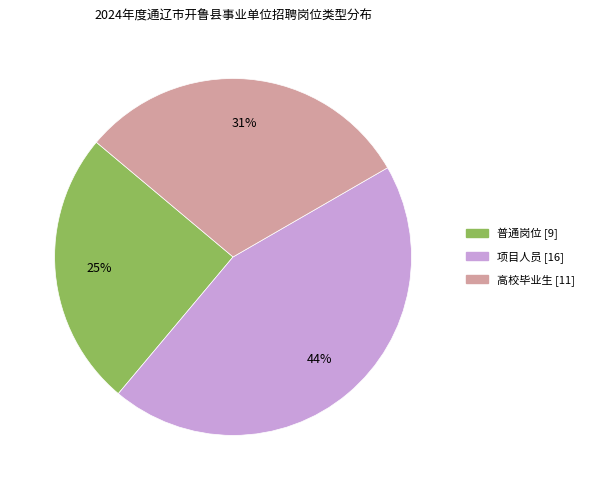

To the nearest percent, what is the difference between the 普通岗位 [9] and 项目人员 [16] slice percentages?

19%